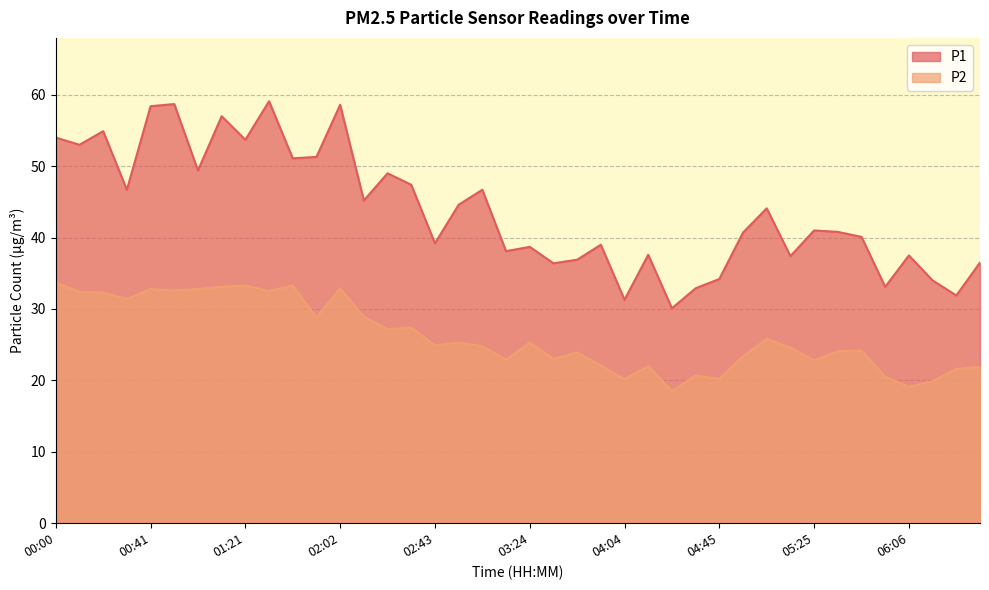

True or false: P1 and P2 intersect in this chart.

False